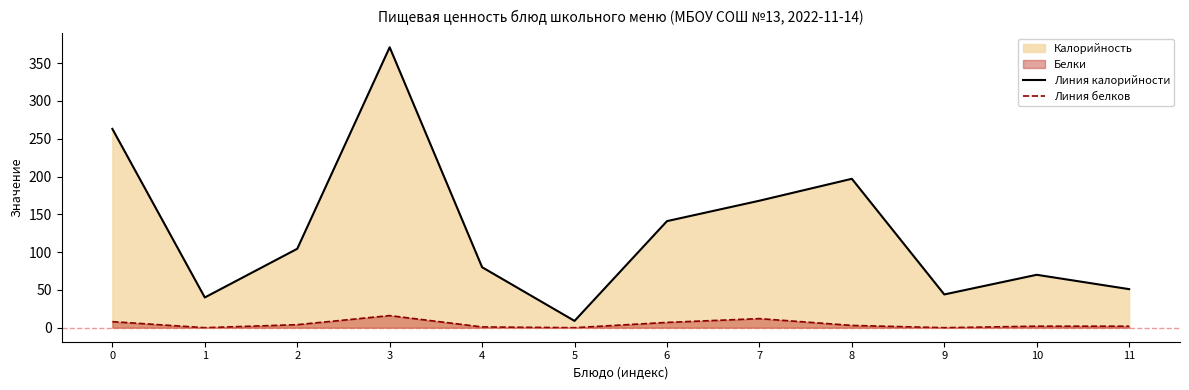

What is the total value across all series at 7?

180.0